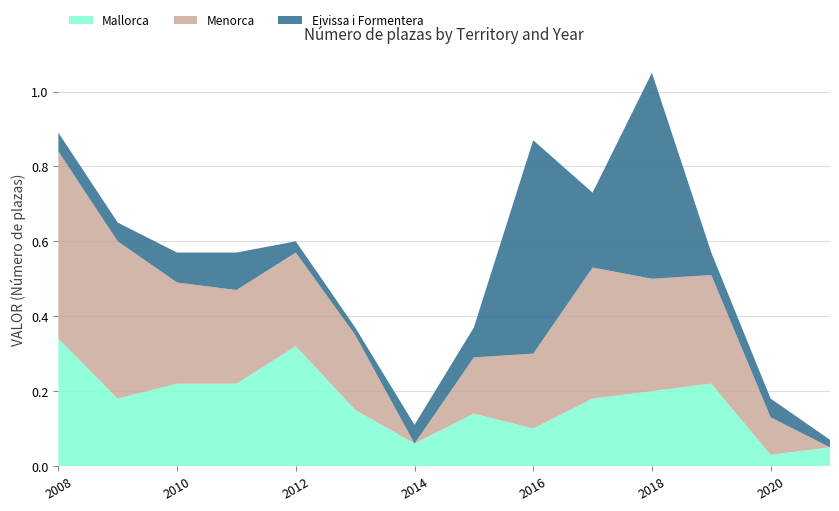

What are all the series names shown in the legend?

Mallorca, Menorca, Eivissa i Formentera